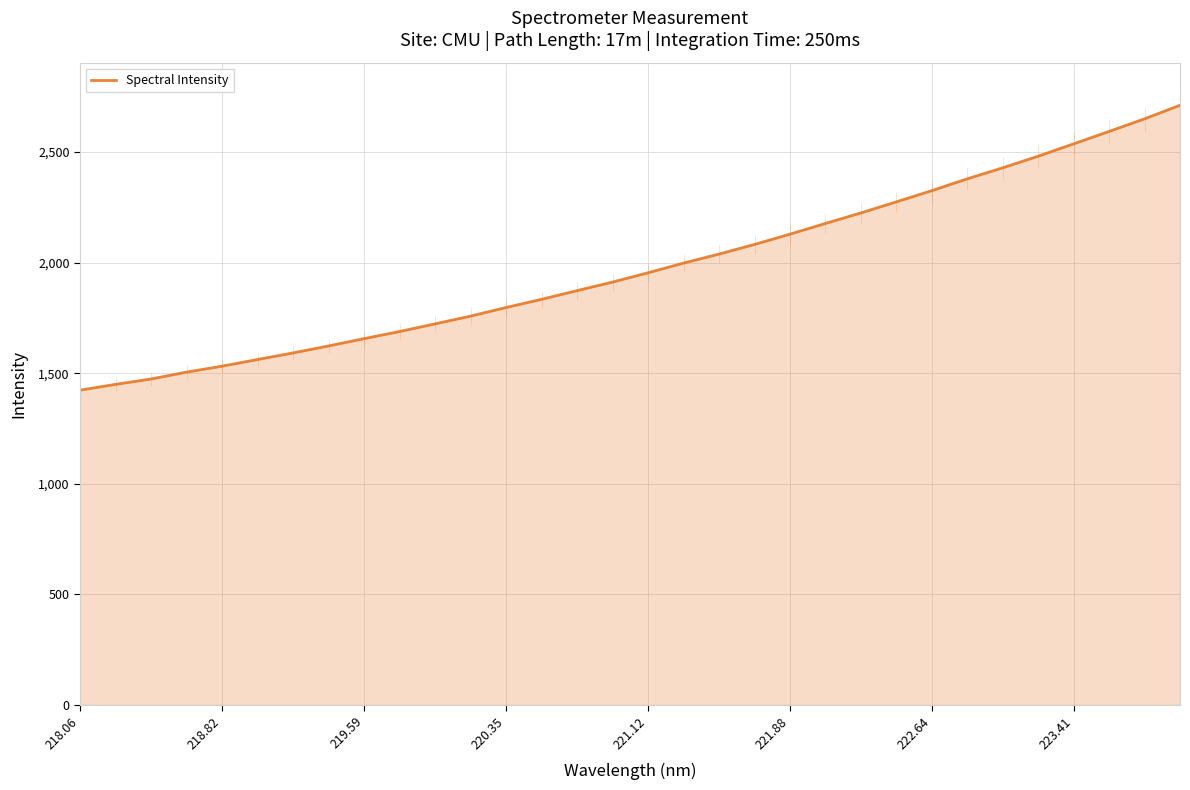

What is the minimum value shown in the chart?

1423.5